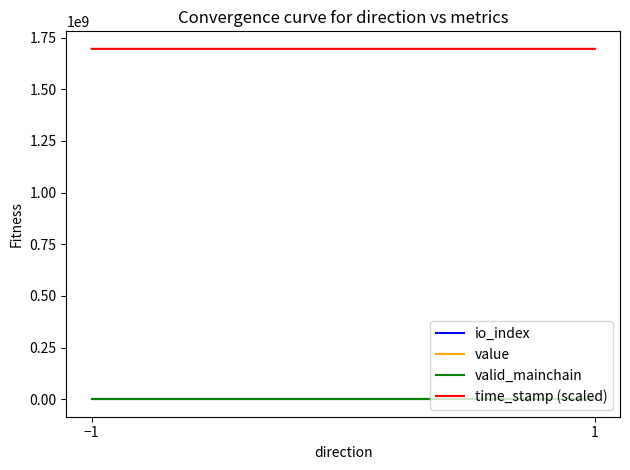

How many distinct data groups are displayed?

4